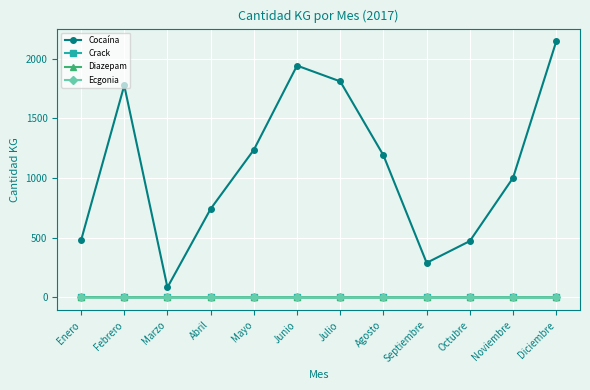

Read the Crack value at Septiembre.

0.7